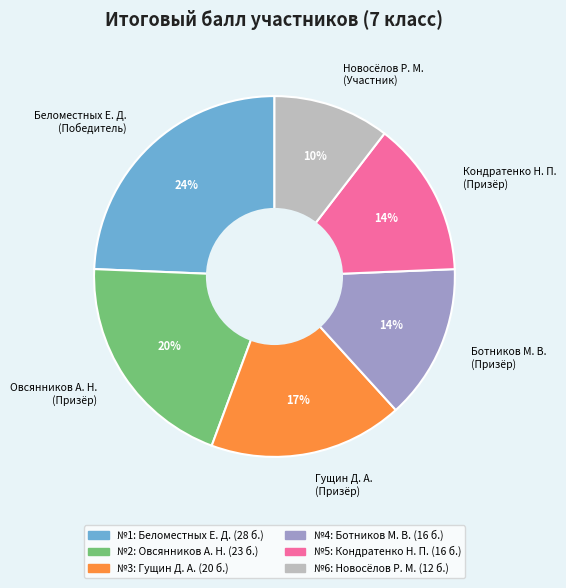

Count the number of slices in the pie.

6